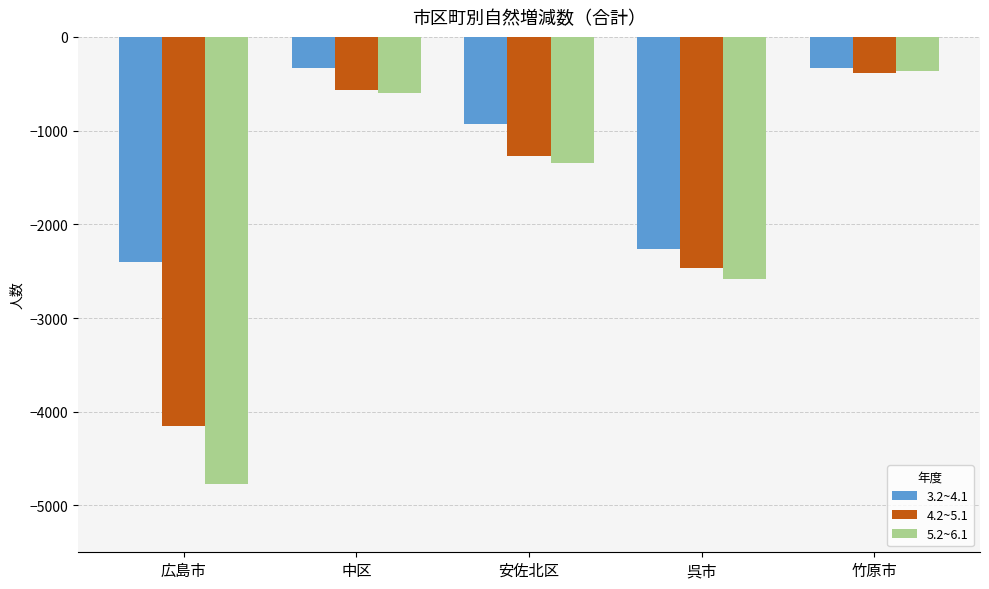

Rank the series by their average value, from lowest to highest.

5.2~6.1, 4.2~5.1, 3.2~4.1